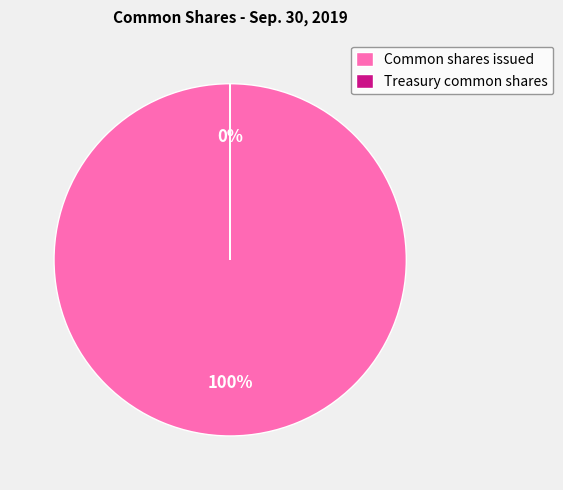

To the nearest percent, what is the difference between the Treasury common shares and Common shares issued slice percentages?

100%